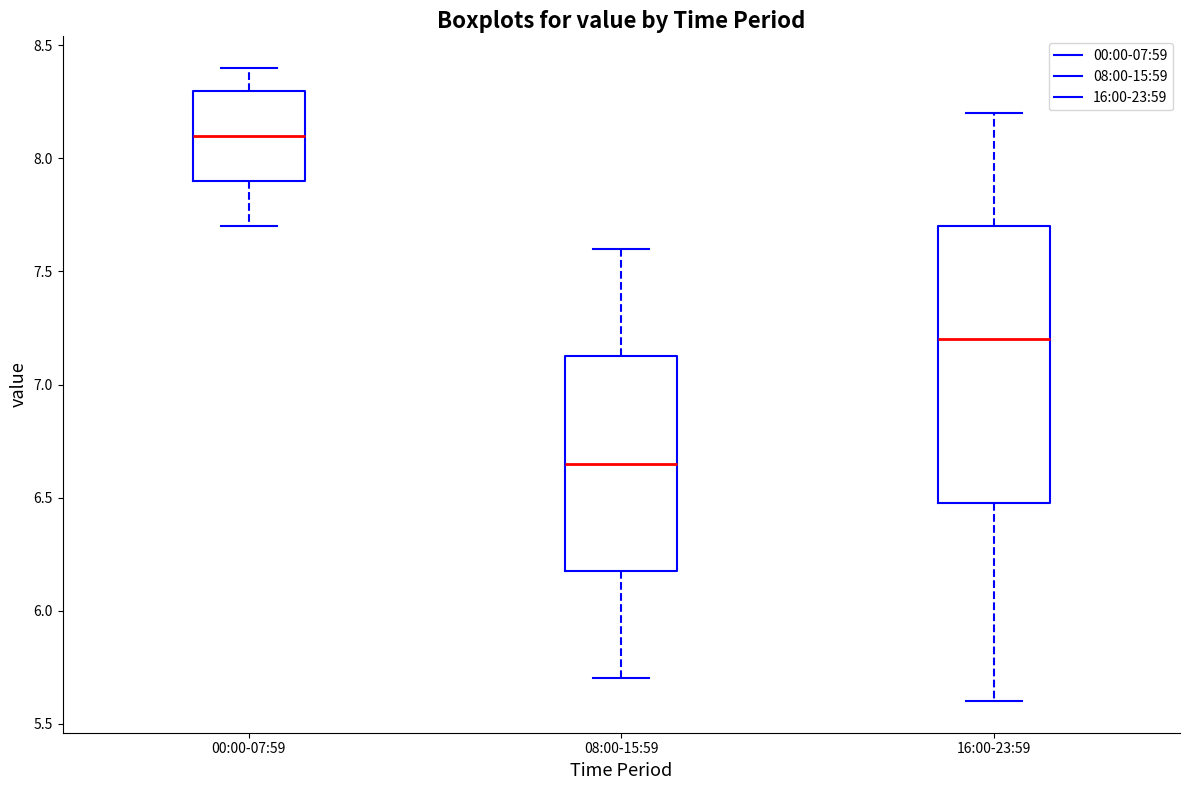

Where is the lower edge of the box for 00:00-07:59 on the y-axis? The values are not printed on the chart, so give them approximately, as read against the axis.

7.90